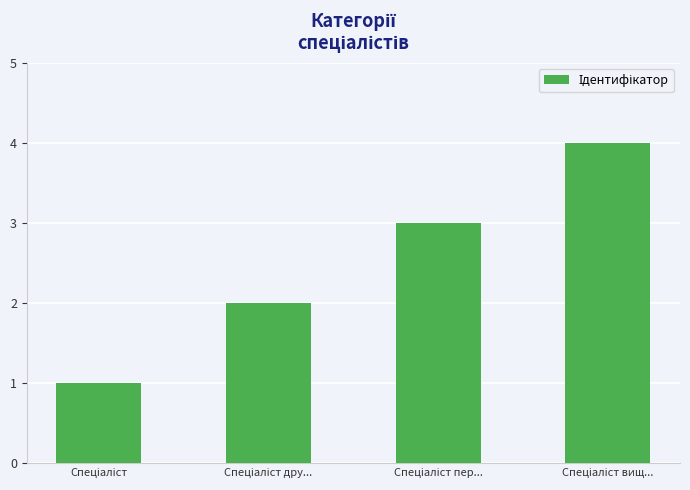

What is the sum of all values?

10